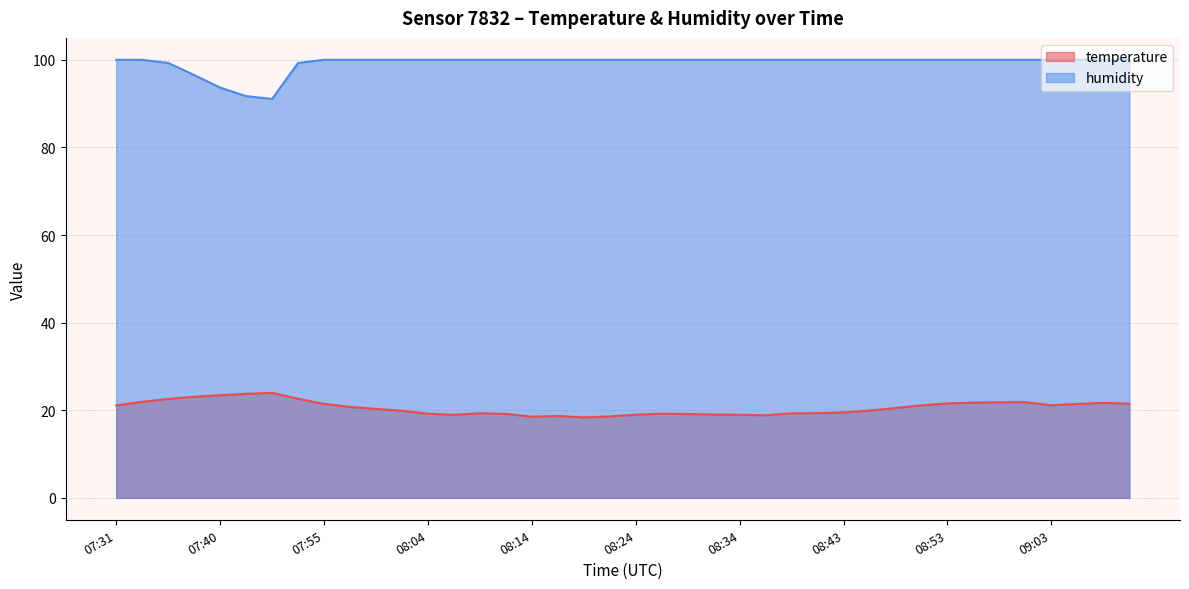

The humidity series shows 93.7 at 07:40. True or false?

True